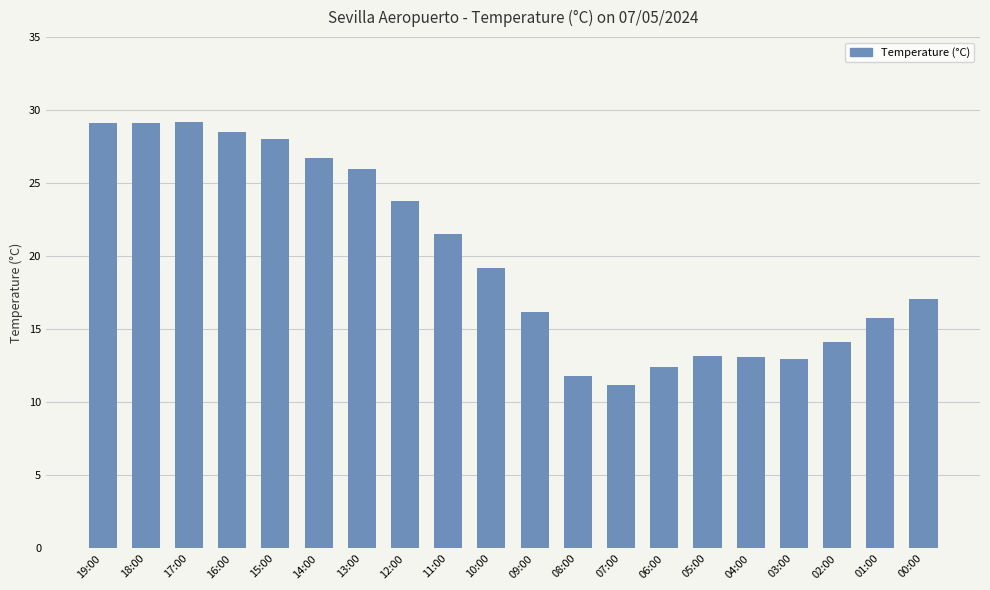

Are the bars horizontal?

No